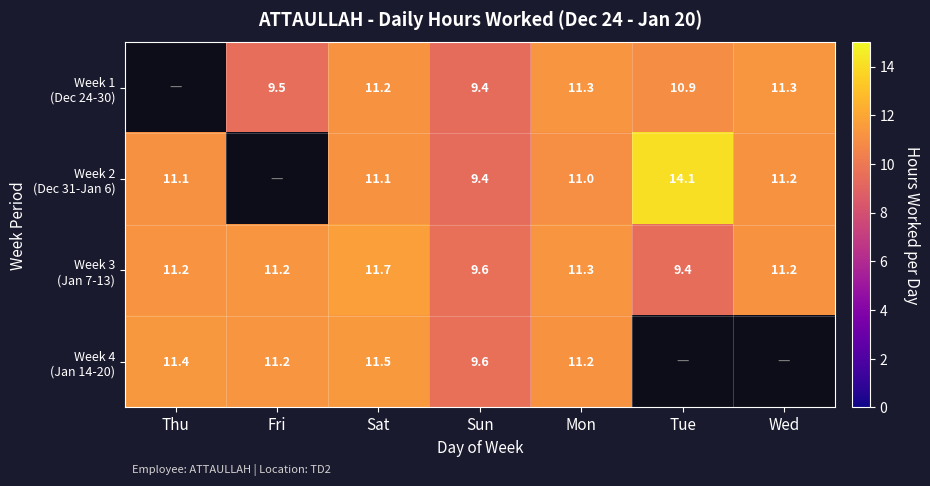

At which category does the chart reach its peak across all series?

Tue